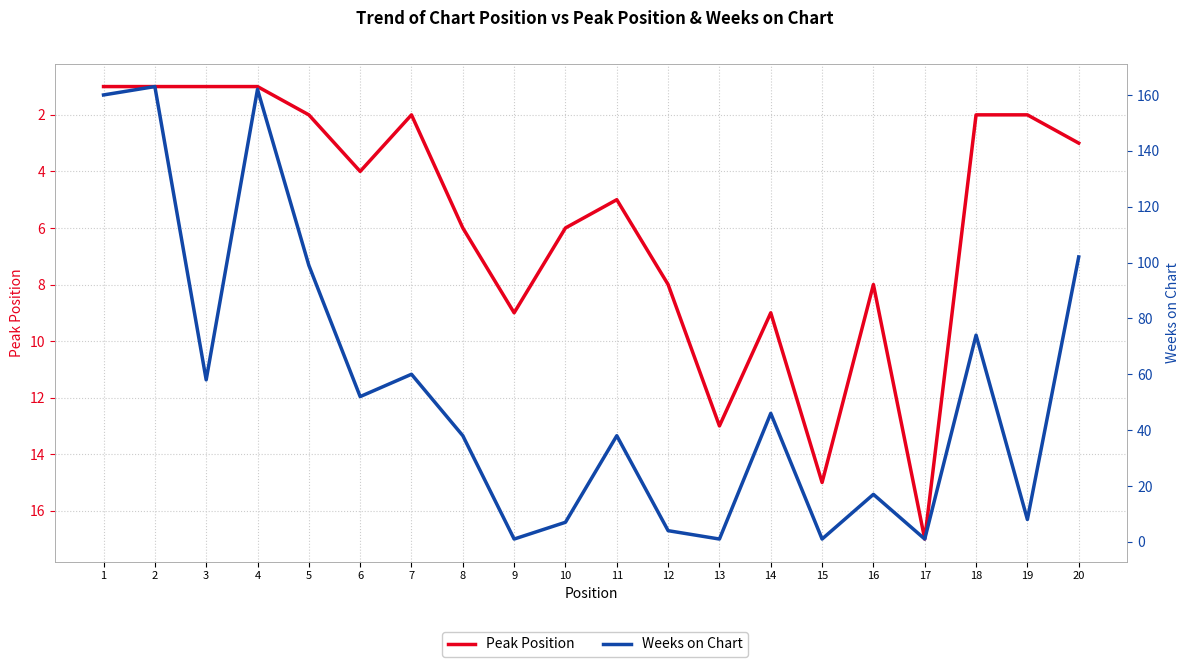

Where is the first local minimum for Peak Position?

7